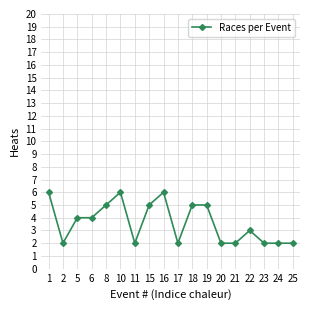

At which category does the data reach its first local valley?

2